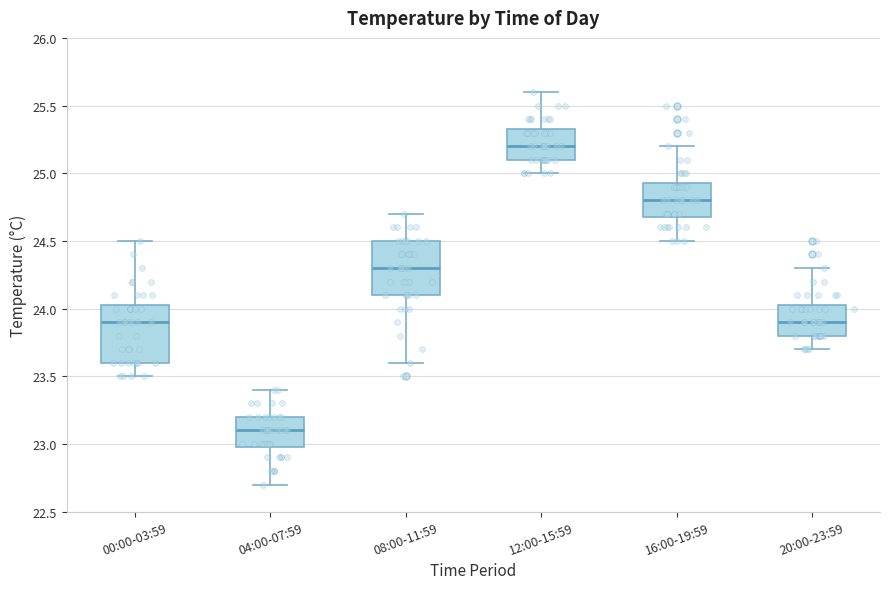

Where does the median line of the box for 12:00-15:59 sit on the y-axis? The values are not printed on the chart, so give them approximately, as read against the axis.

25.20